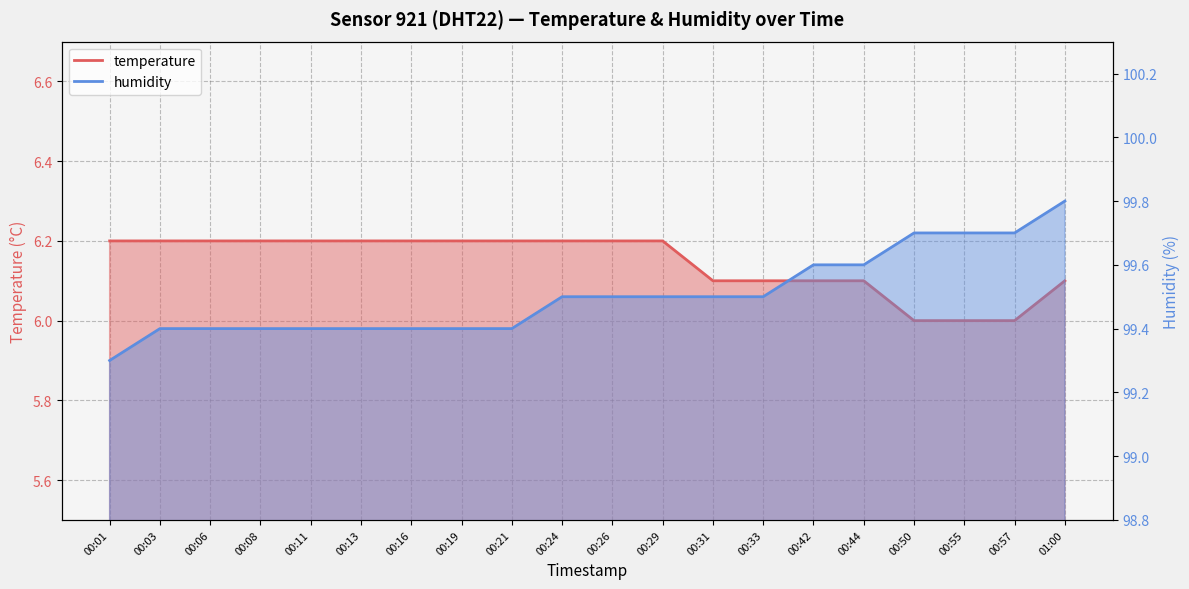

True or false: humidity and temperature intersect in this chart.

False